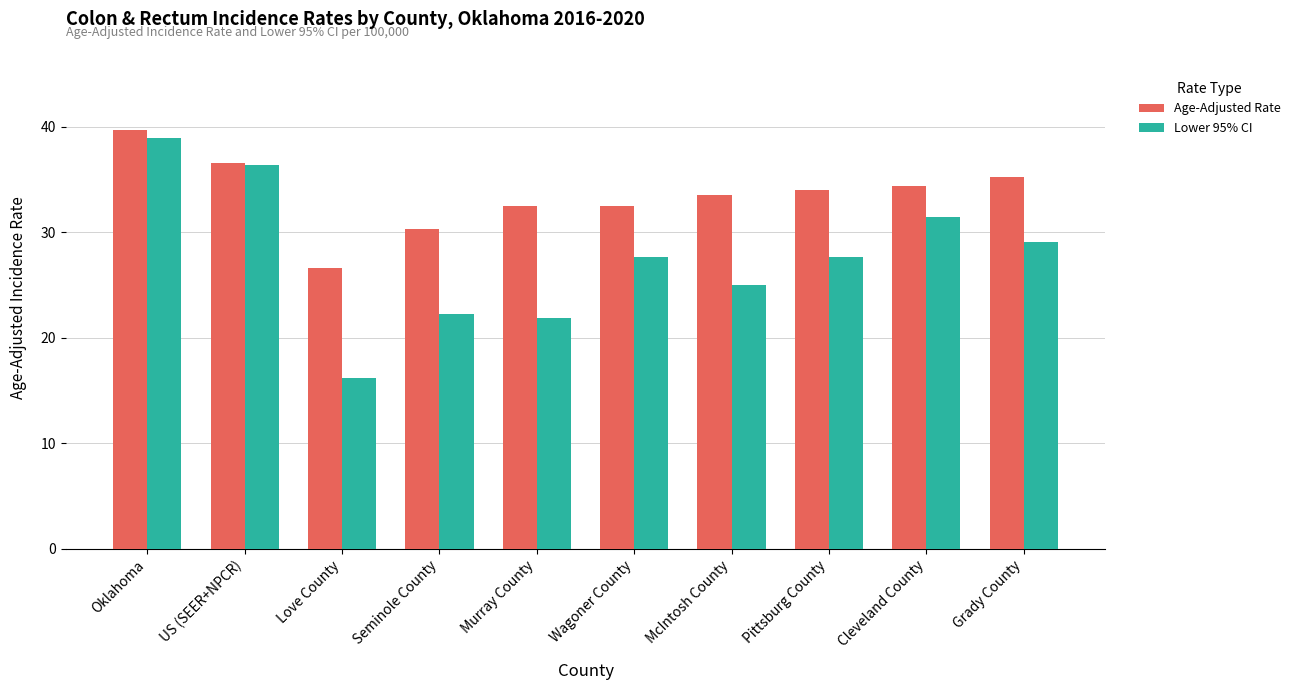

Reading left to right, list all the values displayed in this chart.

Age-Adjusted Rate: 39.7	36.5	26.6	30.3	32.5	32.5	33.5	34.0	34.4	35.2
Lower 95% CI: 38.9	36.4	16.2	22.2	21.9	27.6	25.0	27.6	31.4	29.1